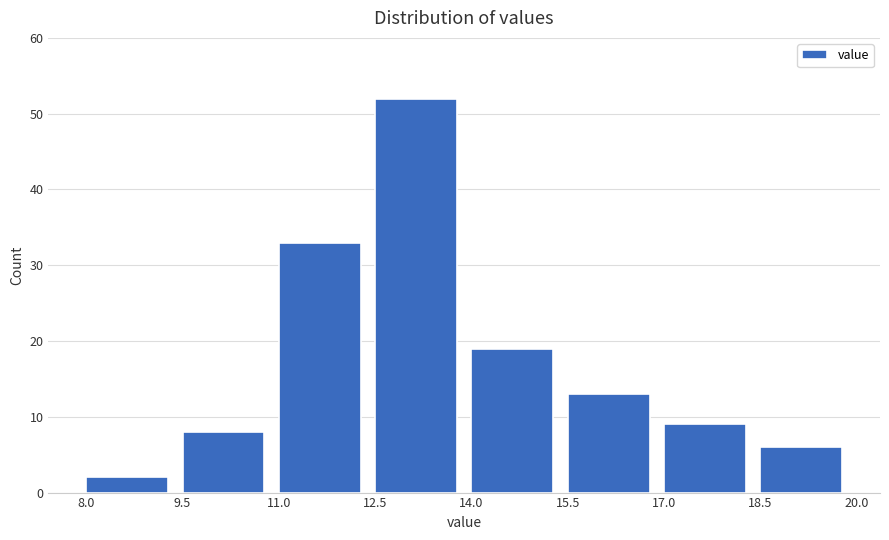

Reading left to right, transcribe this chart: for each bar, give the range it covers on the x-axis and its height. The values are not printed on the chart, so give them approximately, as read against the axis.

8.0 to 9.5: 2
9.5 to 11.0: 8
11.0 to 12.5: 33
12.5 to 14.0: 52
14.0 to 15.5: 19
15.5 to 17.0: 13
17.0 to 18.5: 9
18.5 to 20.0: 6